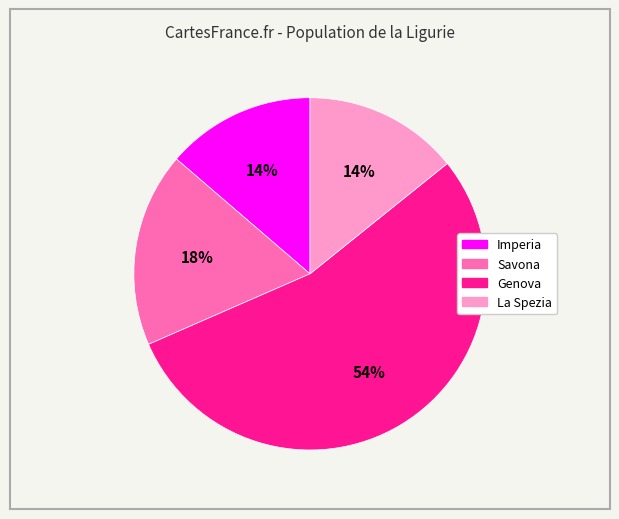

Is Genova the majority of the pie?

Yes